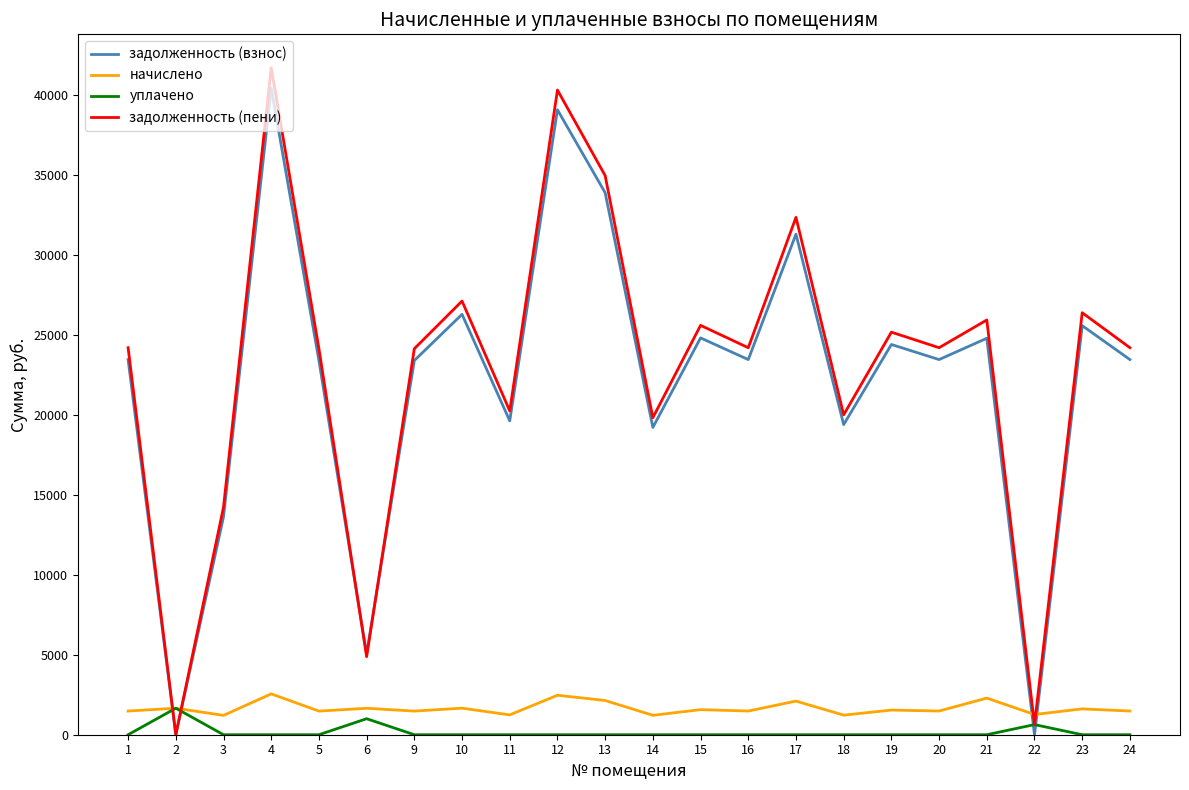

The value of задолженность (пени) at 15 is 25578.2. True or false?

True